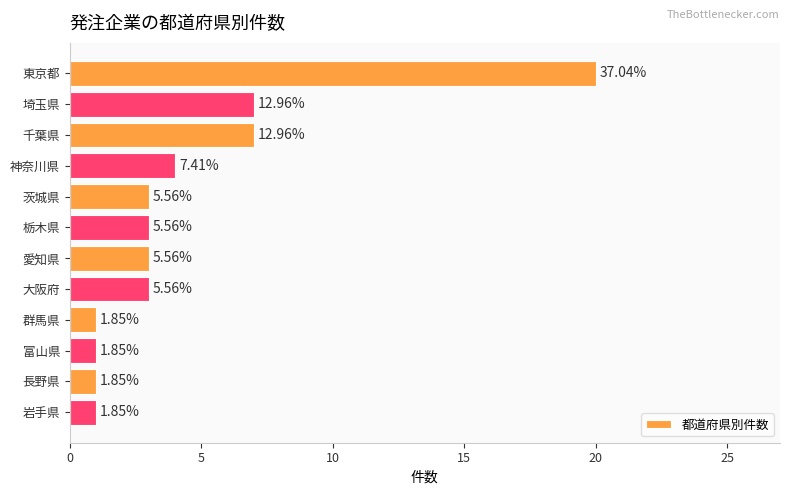

How many bars are there in total?

12